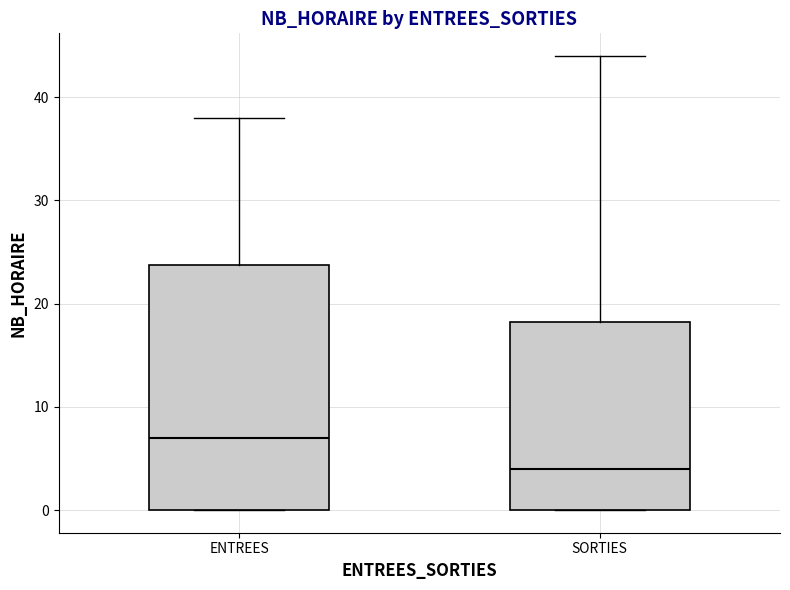

Reading left to right, read every box against the y-axis: the position of its median line, the range the box covers, and the ends of its whiskers. The values are not printed on the chart, so give them approximately, as read against the axis.

ENTREES: median 7, box 0 to 24, whiskers 0 to 38
SORTIES: median 4, box 0 to 18, whiskers 0 to 44